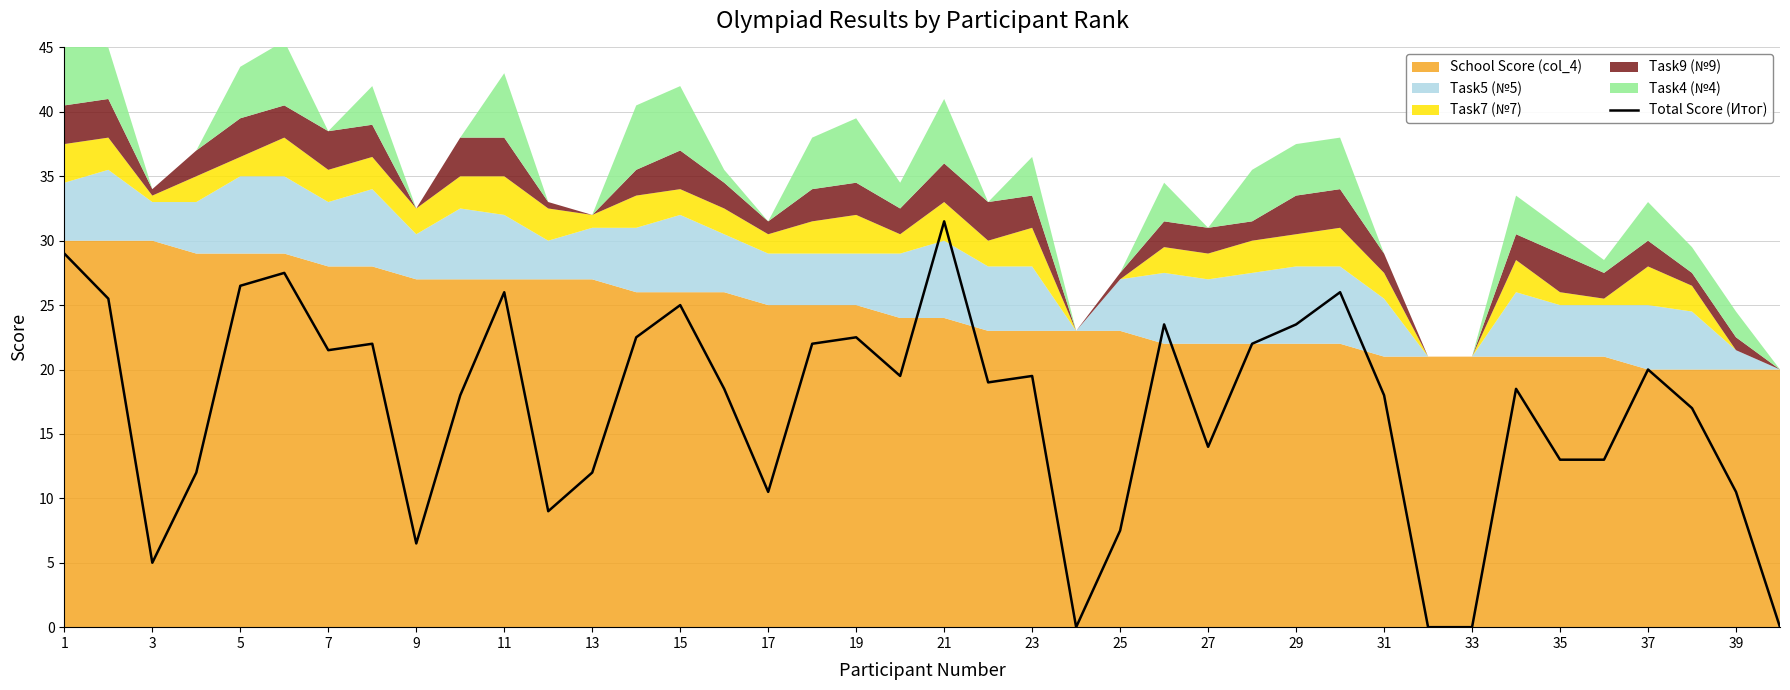

The Total Score (Итог) series shows 21.5 at 7. True or false?

True